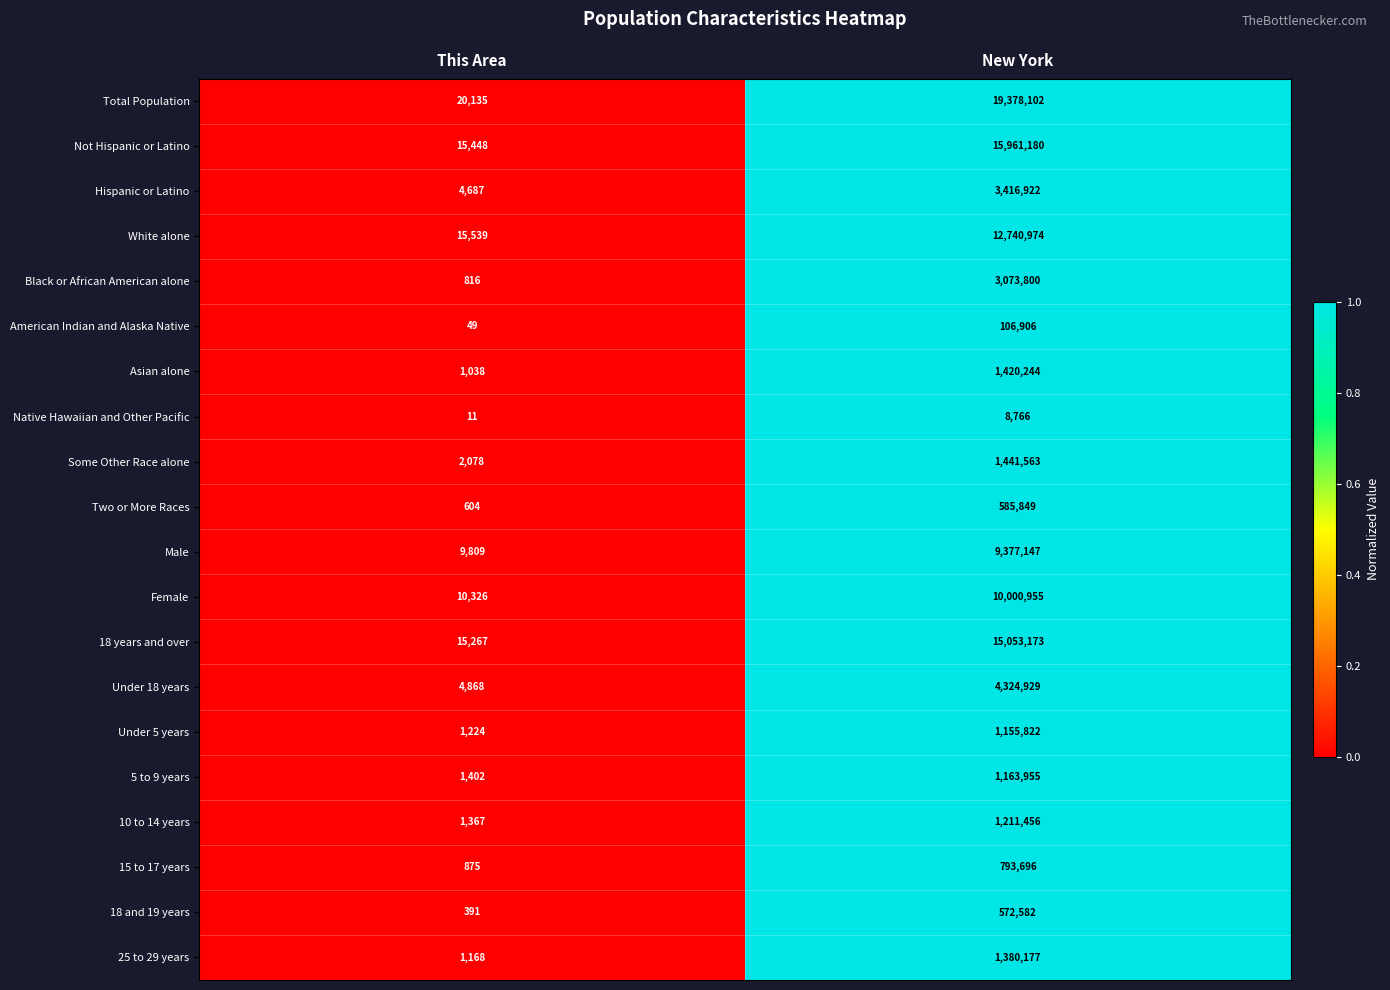

What is the total value across all series at New York?

103168198